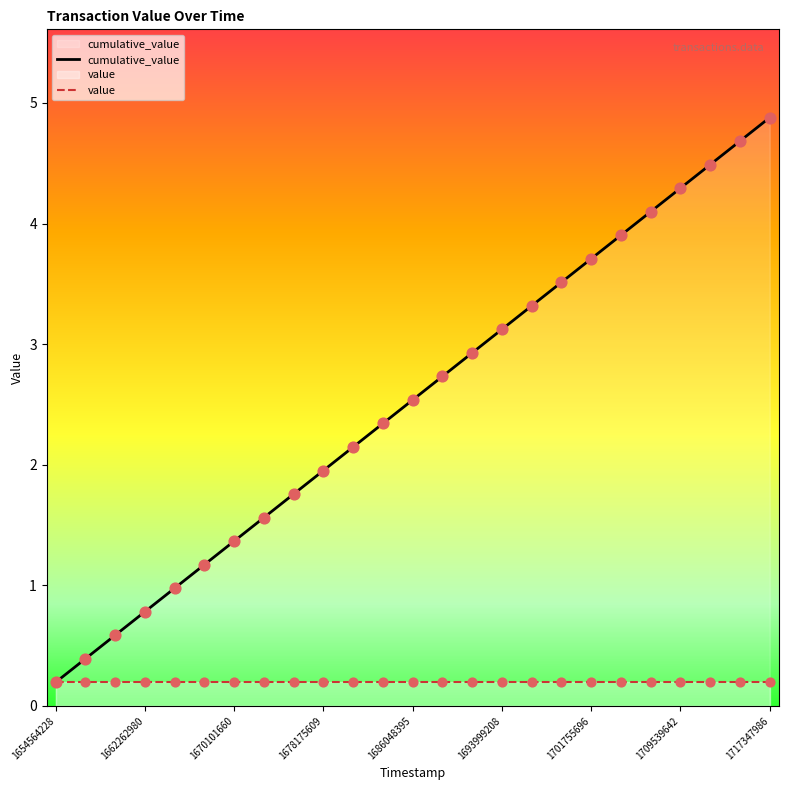

At which category is the sum across all series the highest?

1717347986